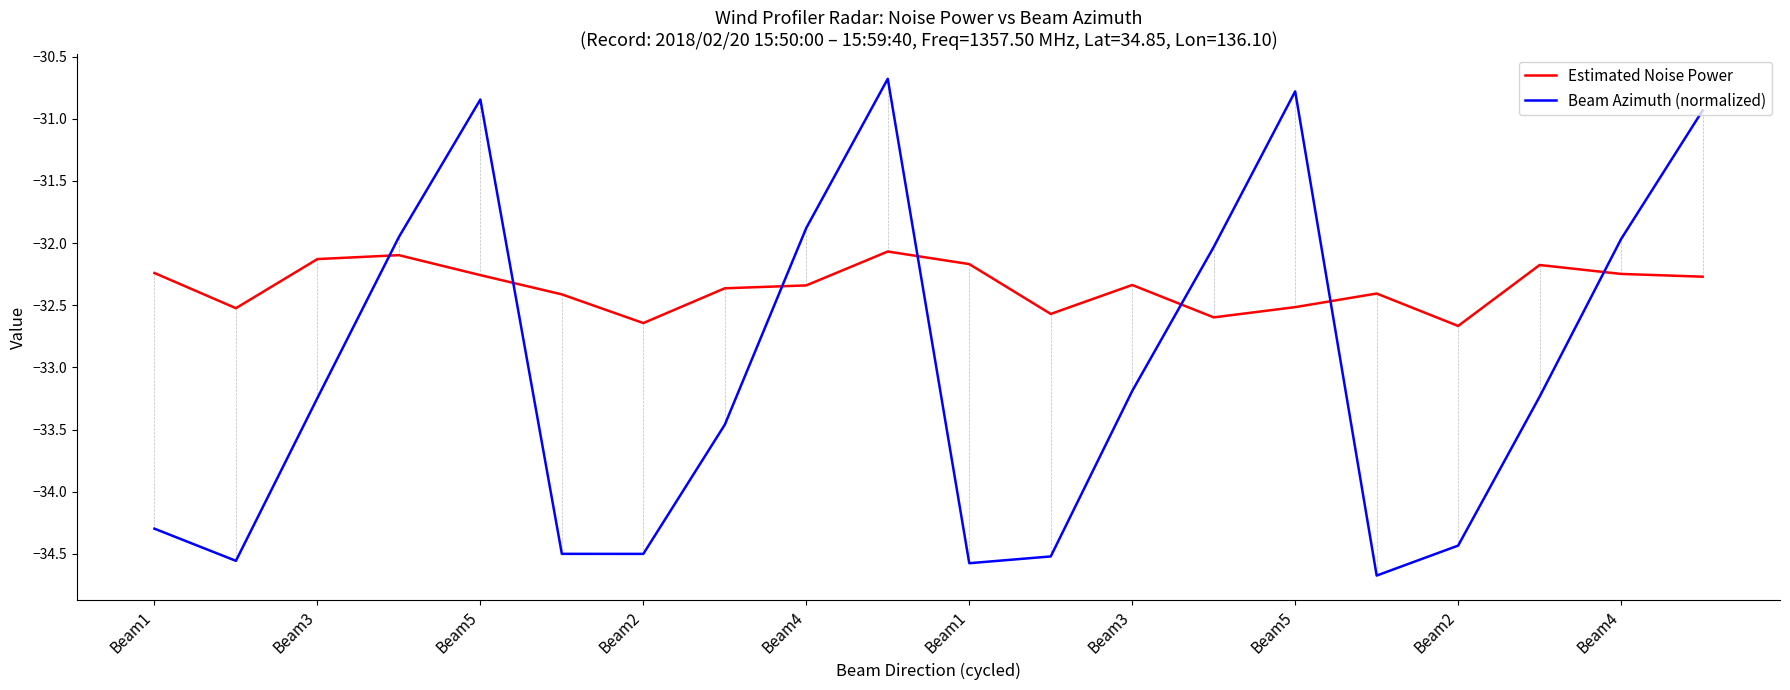

What is the minimum value shown in the chart?

-34.7